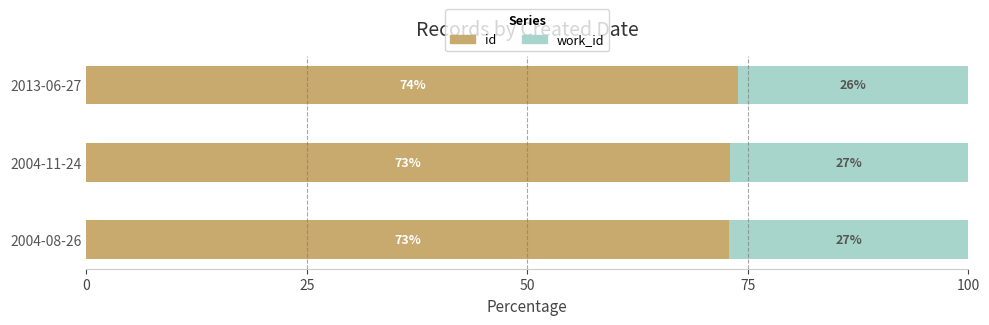

At which label does id reach its peak?

2013-06-27